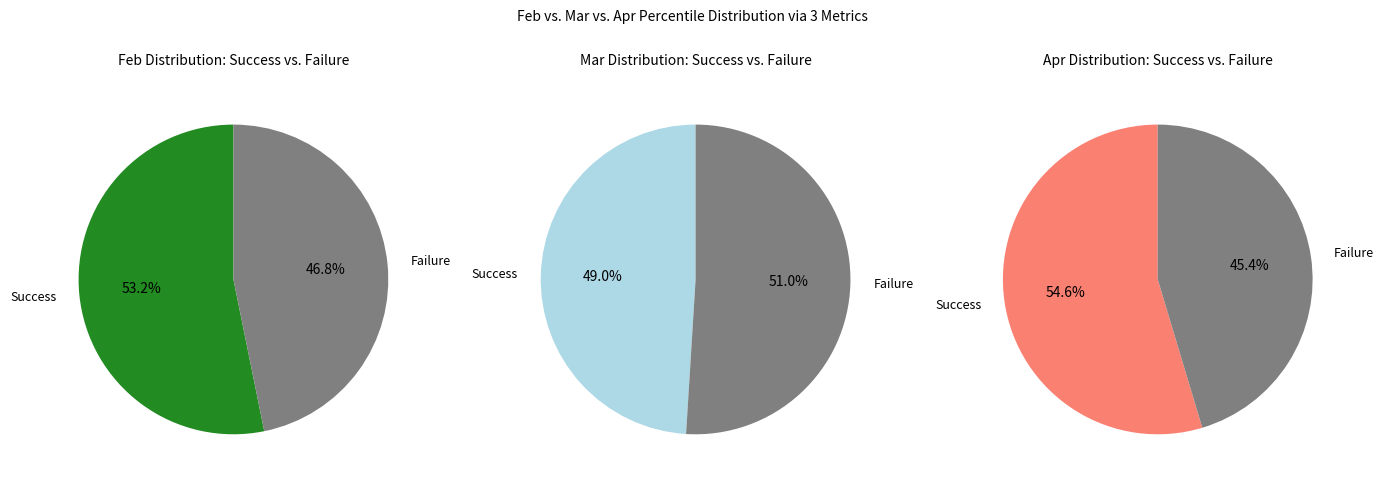

Is 8 the majority of the pie?

No